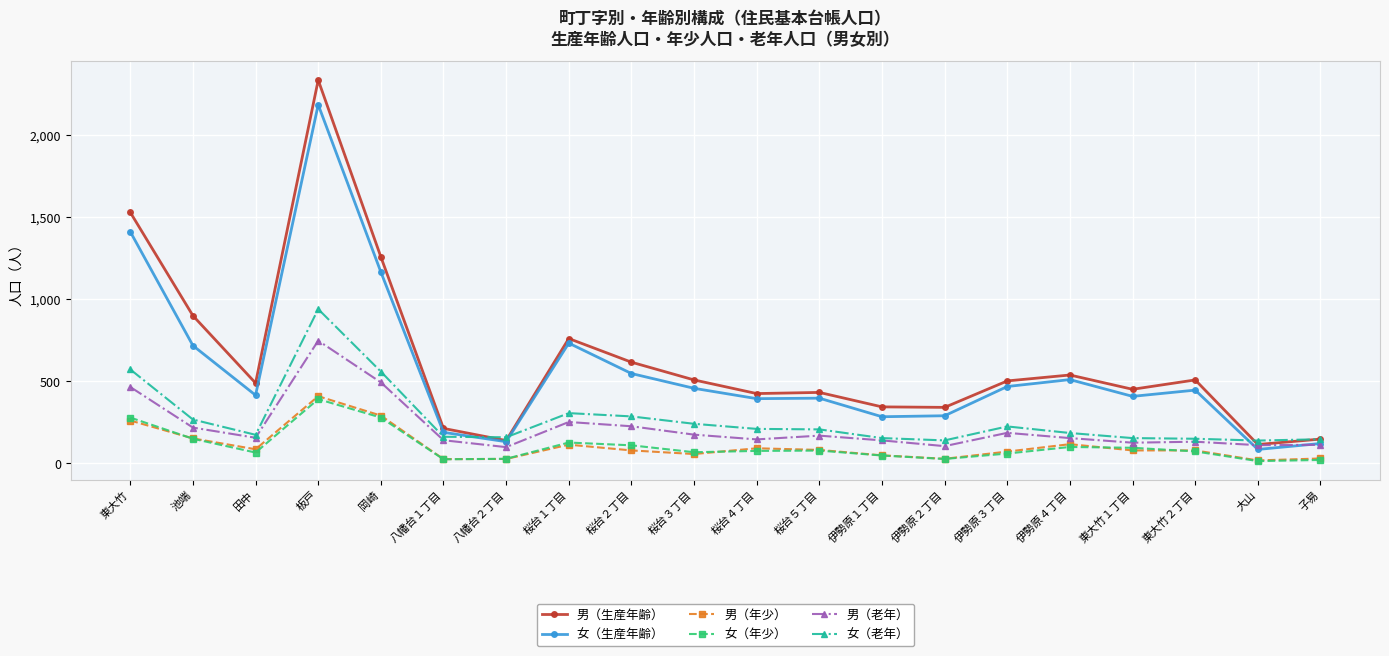

True or false: 女（年少） and 女（生産年齢） intersect in this chart.

False